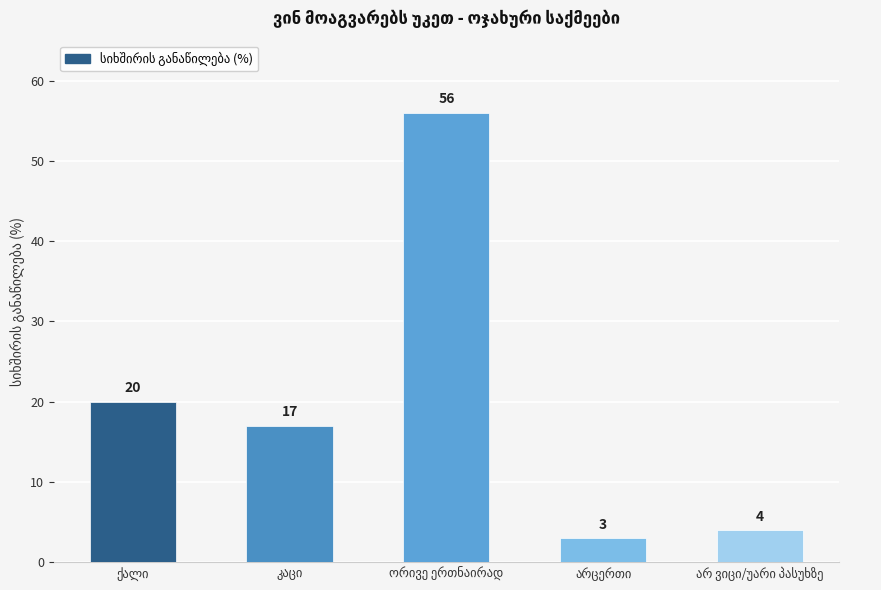

How many categories are shown in the chart?

5